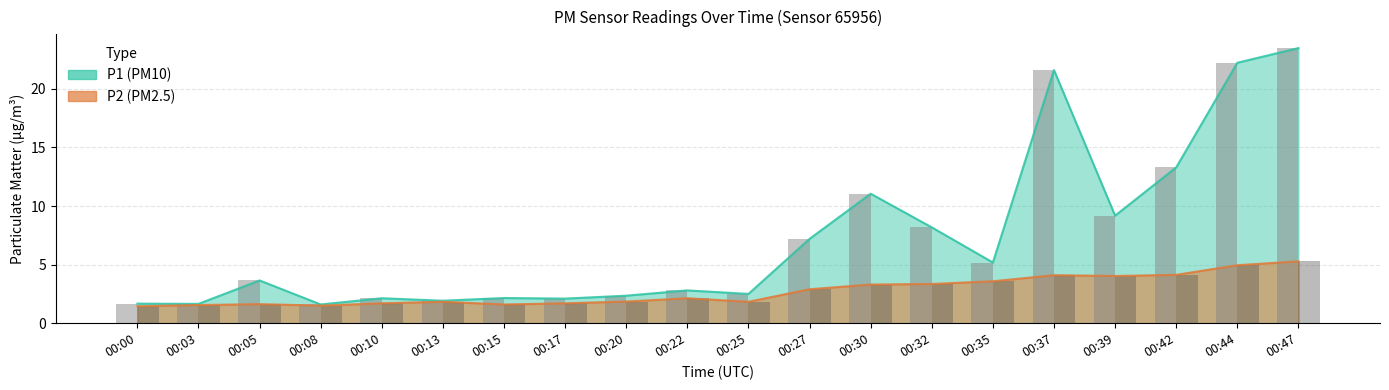

What is the smallest value displayed?

1.4